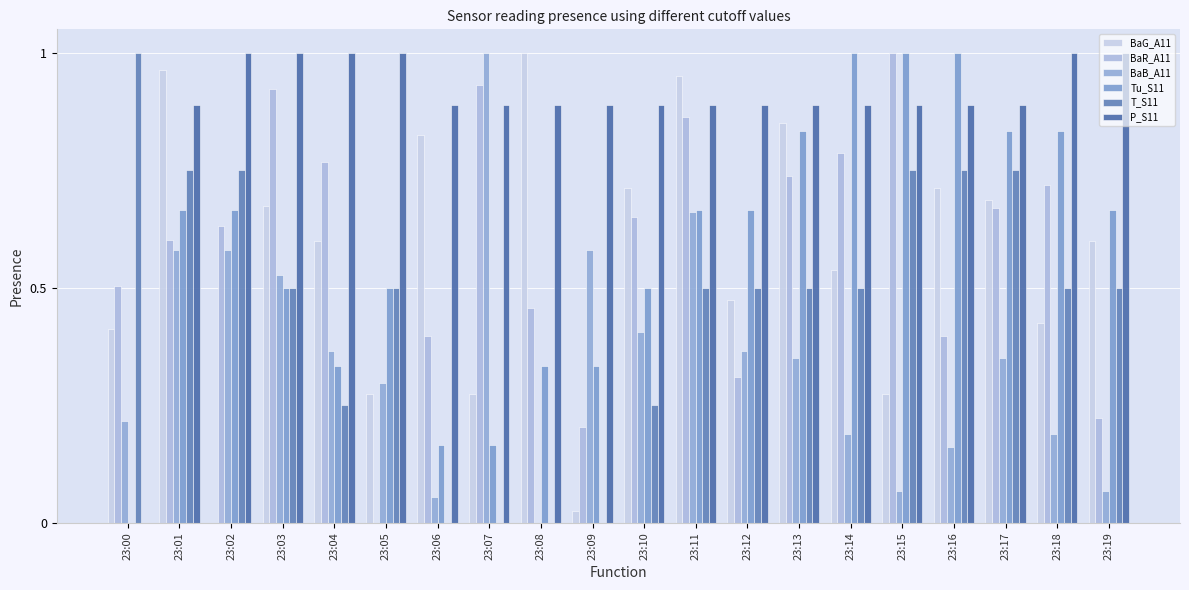

Which category has the highest value in the P_S11 series?

23:02